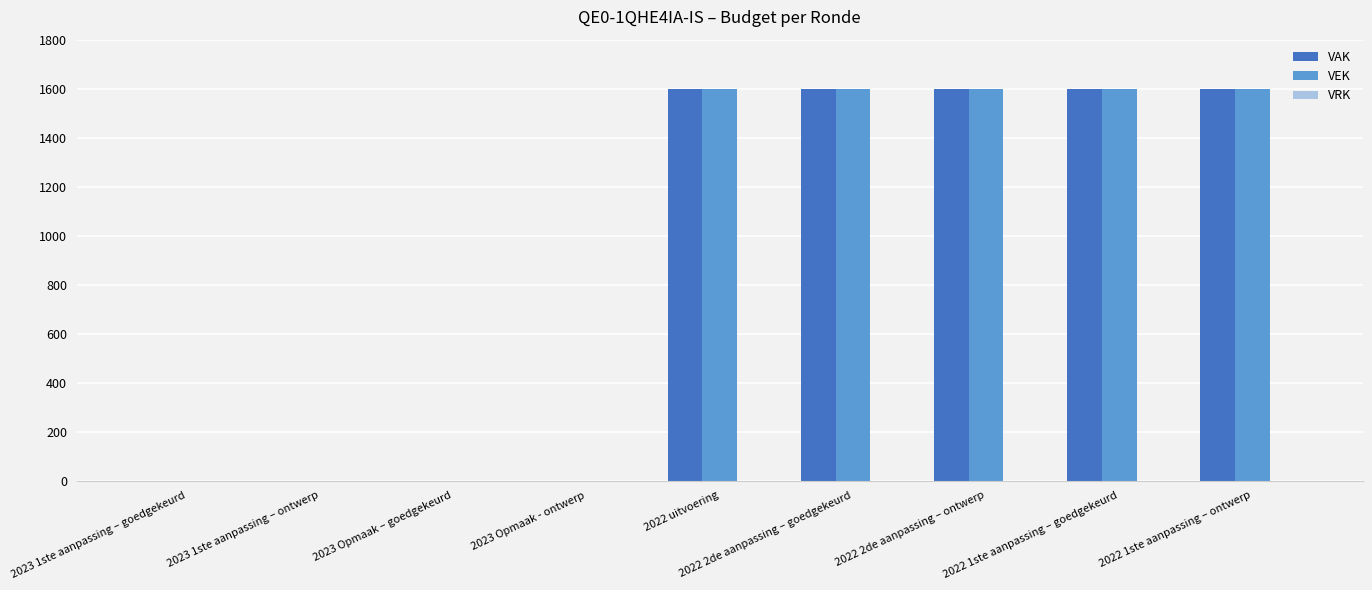

Is the value of VEK at 2023 1ste aanpassing – ontwerp greater than the value of VAK at 2022 1ste aanpassing – goedgekeurd?

No